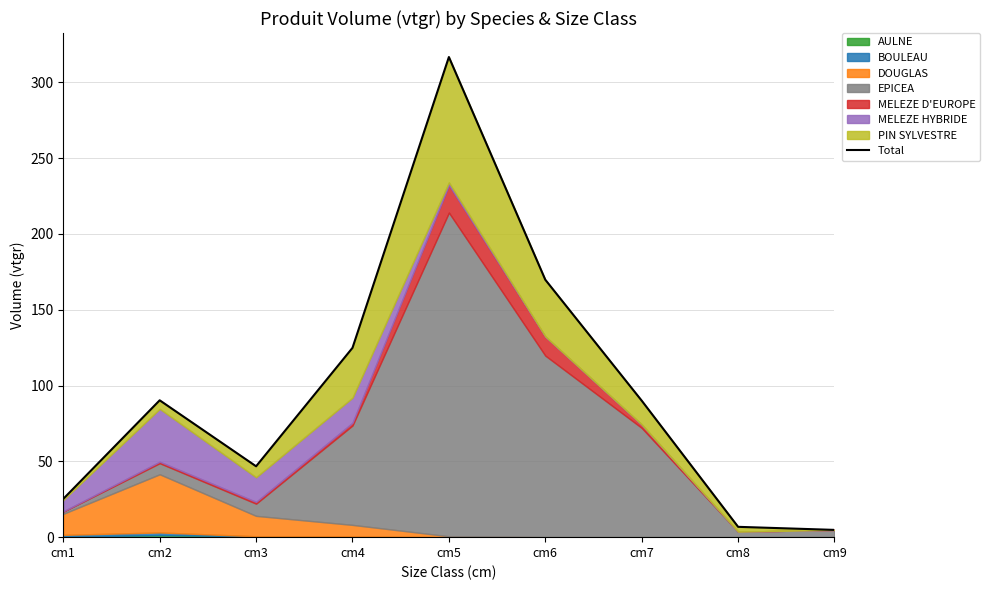

Approximately how many times larger is the value at cm2 compared to cm7?

1.0